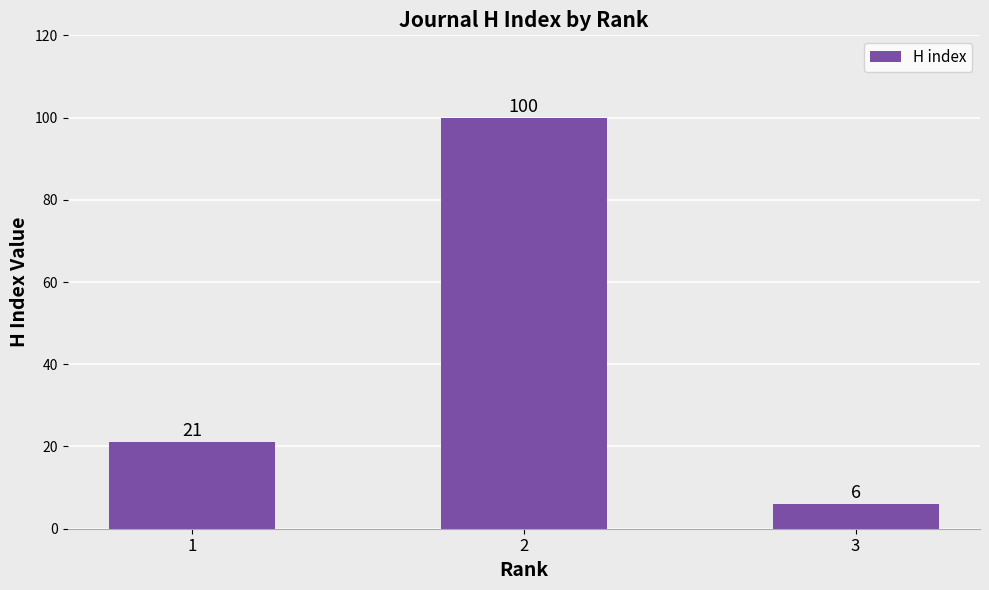

The chart shows a value of 1 at 3. True or false?

False